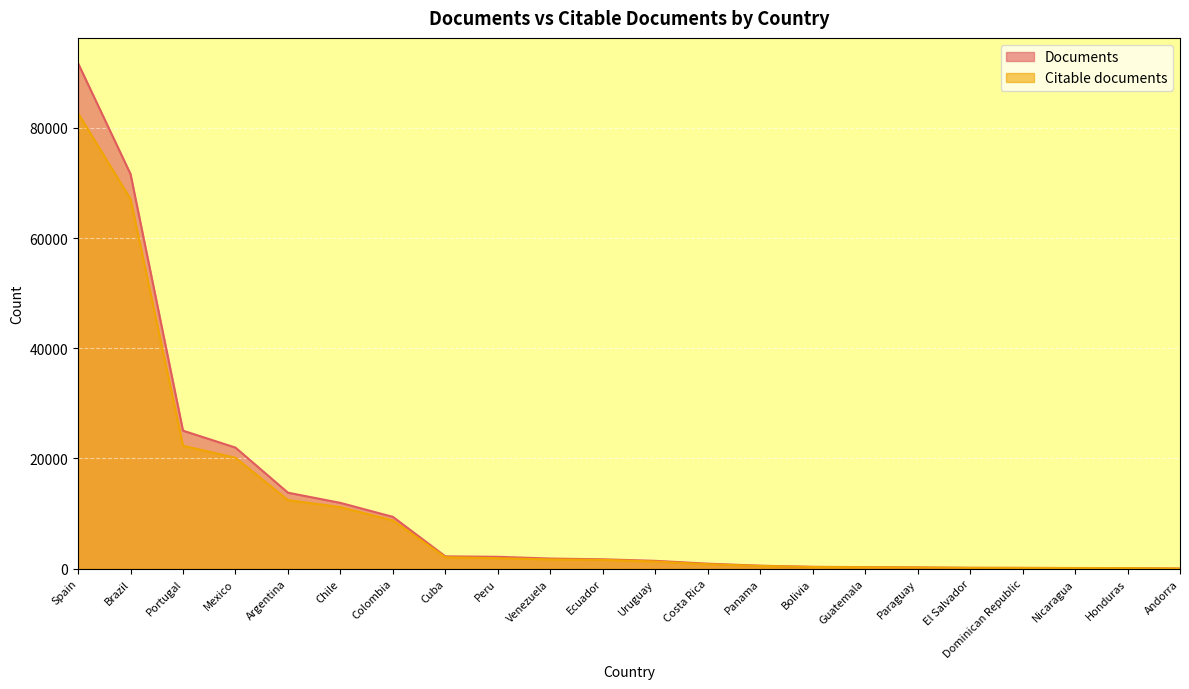

Is it true that Citable documents equals 106 at Nicaragua?

True